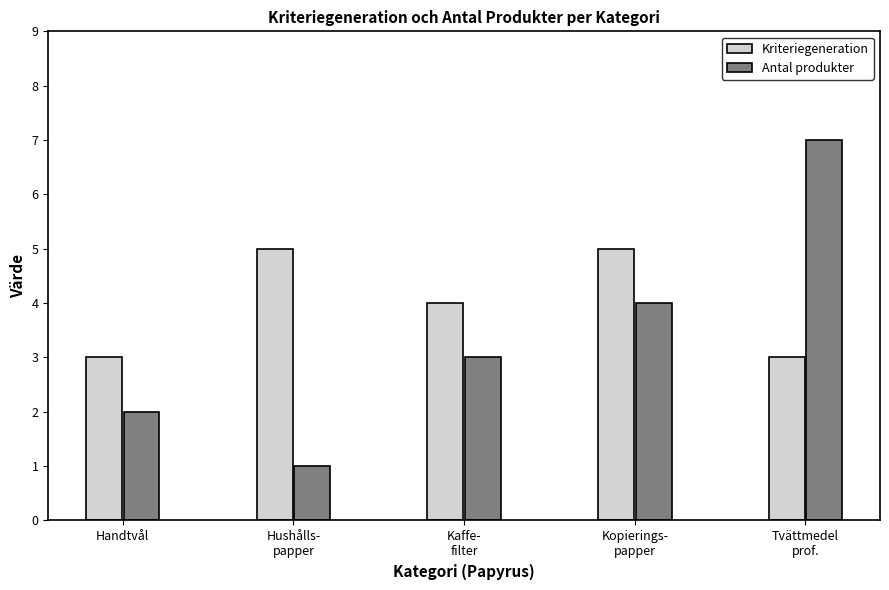

Reading left to right, what are all the values shown in this chart?

Kriteriegeneration: Handtvål=3	Hushålls-
papper=5	Kaffe-
filter=4	Kopierings-
papper=5	Tvättmedel
prof.=3
Antal produkter: Handtvål=2	Hushålls-
papper=1	Kaffe-
filter=3	Kopierings-
papper=4	Tvättmedel
prof.=7